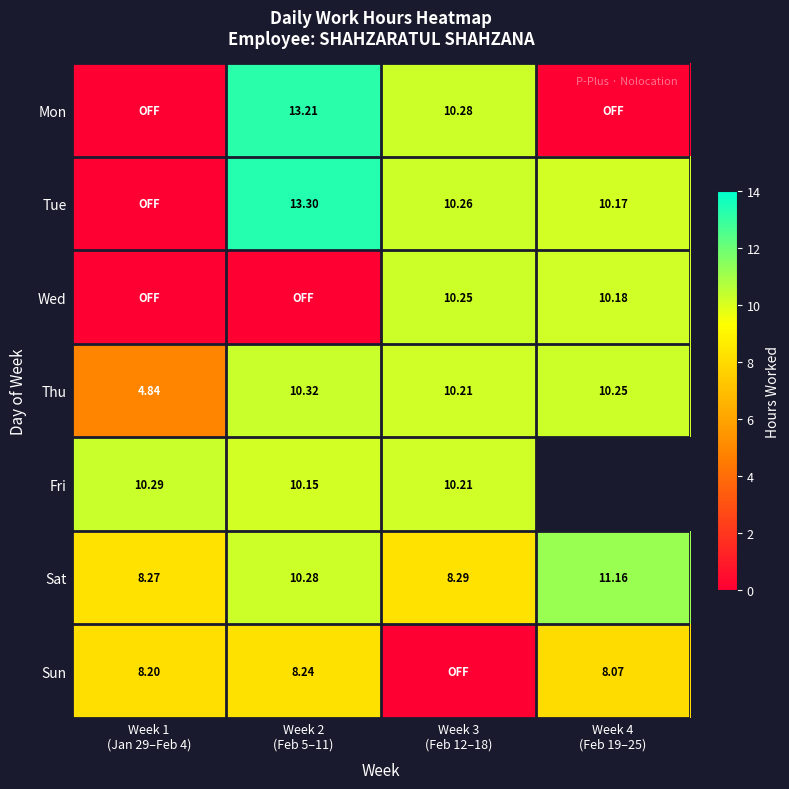

Which series changed the most between Week 2 (Feb 5–11) and Week 4 (Feb 19–25)?

Mon